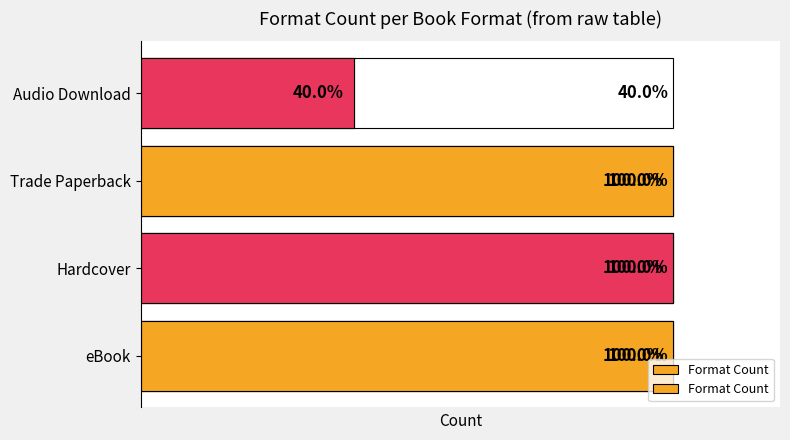

What is the value of the 4th bar from the left?

2